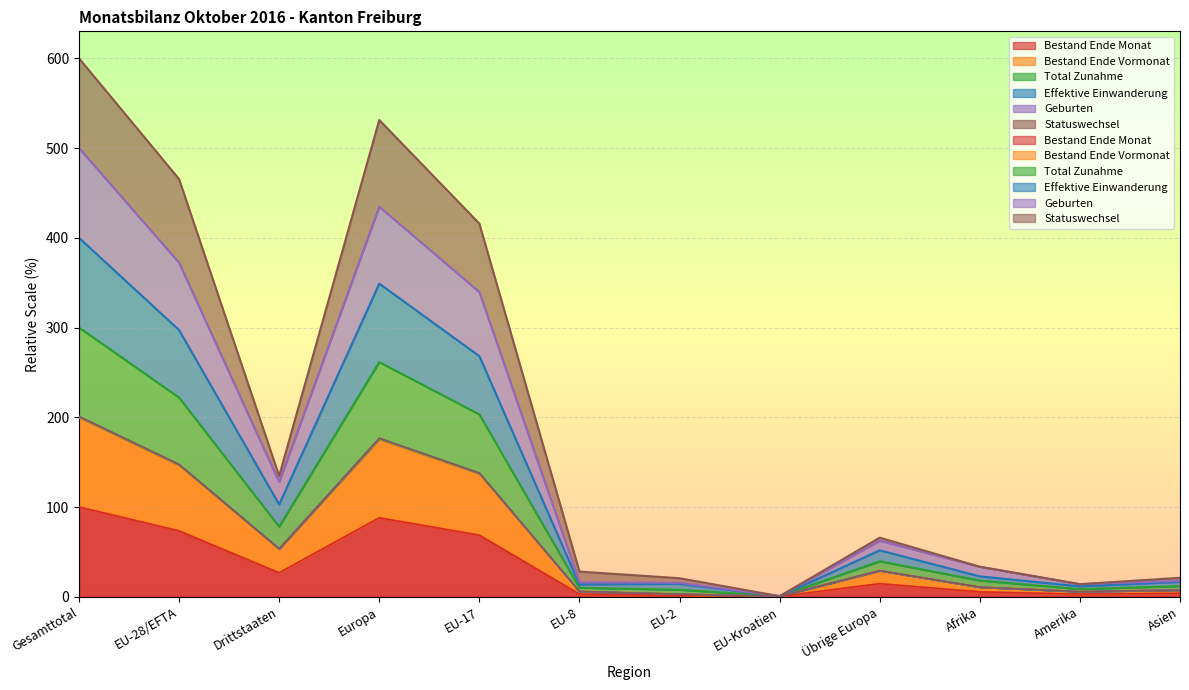

At which category does Geburten reach its first local peak?

Europa